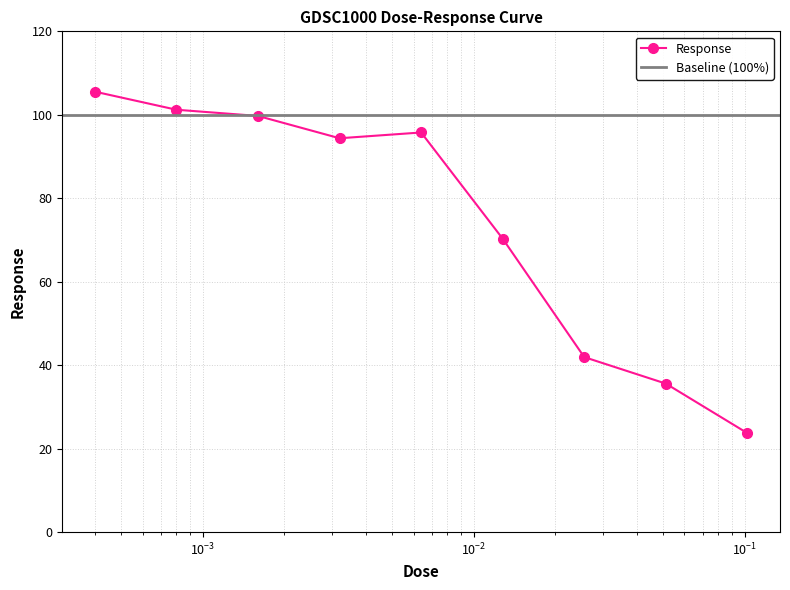

What is the sum of all values?

668.2